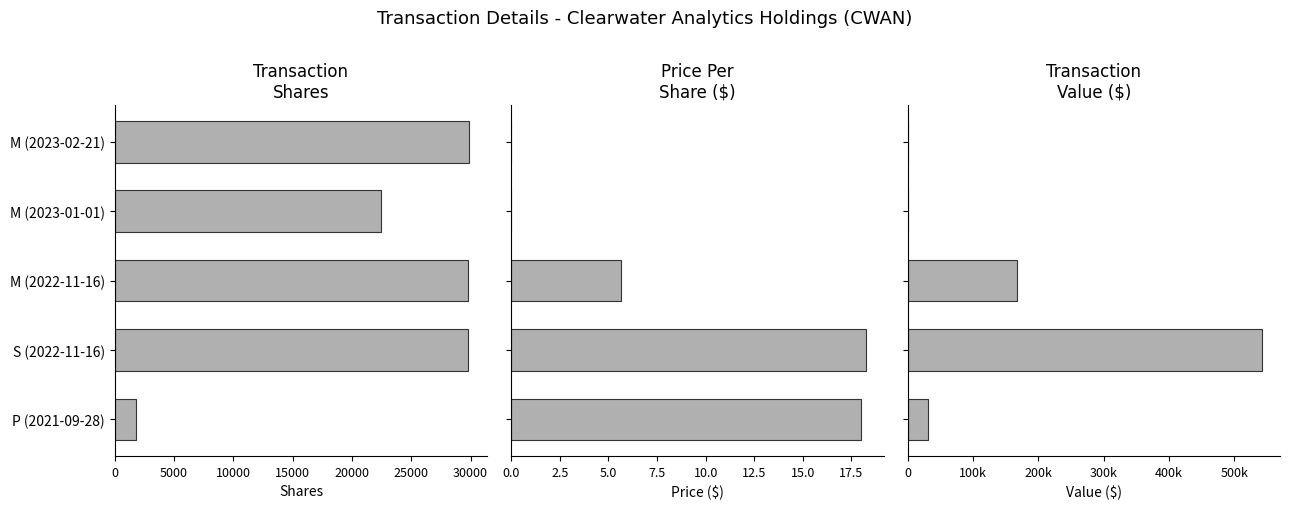

How many bars are there in total?

15